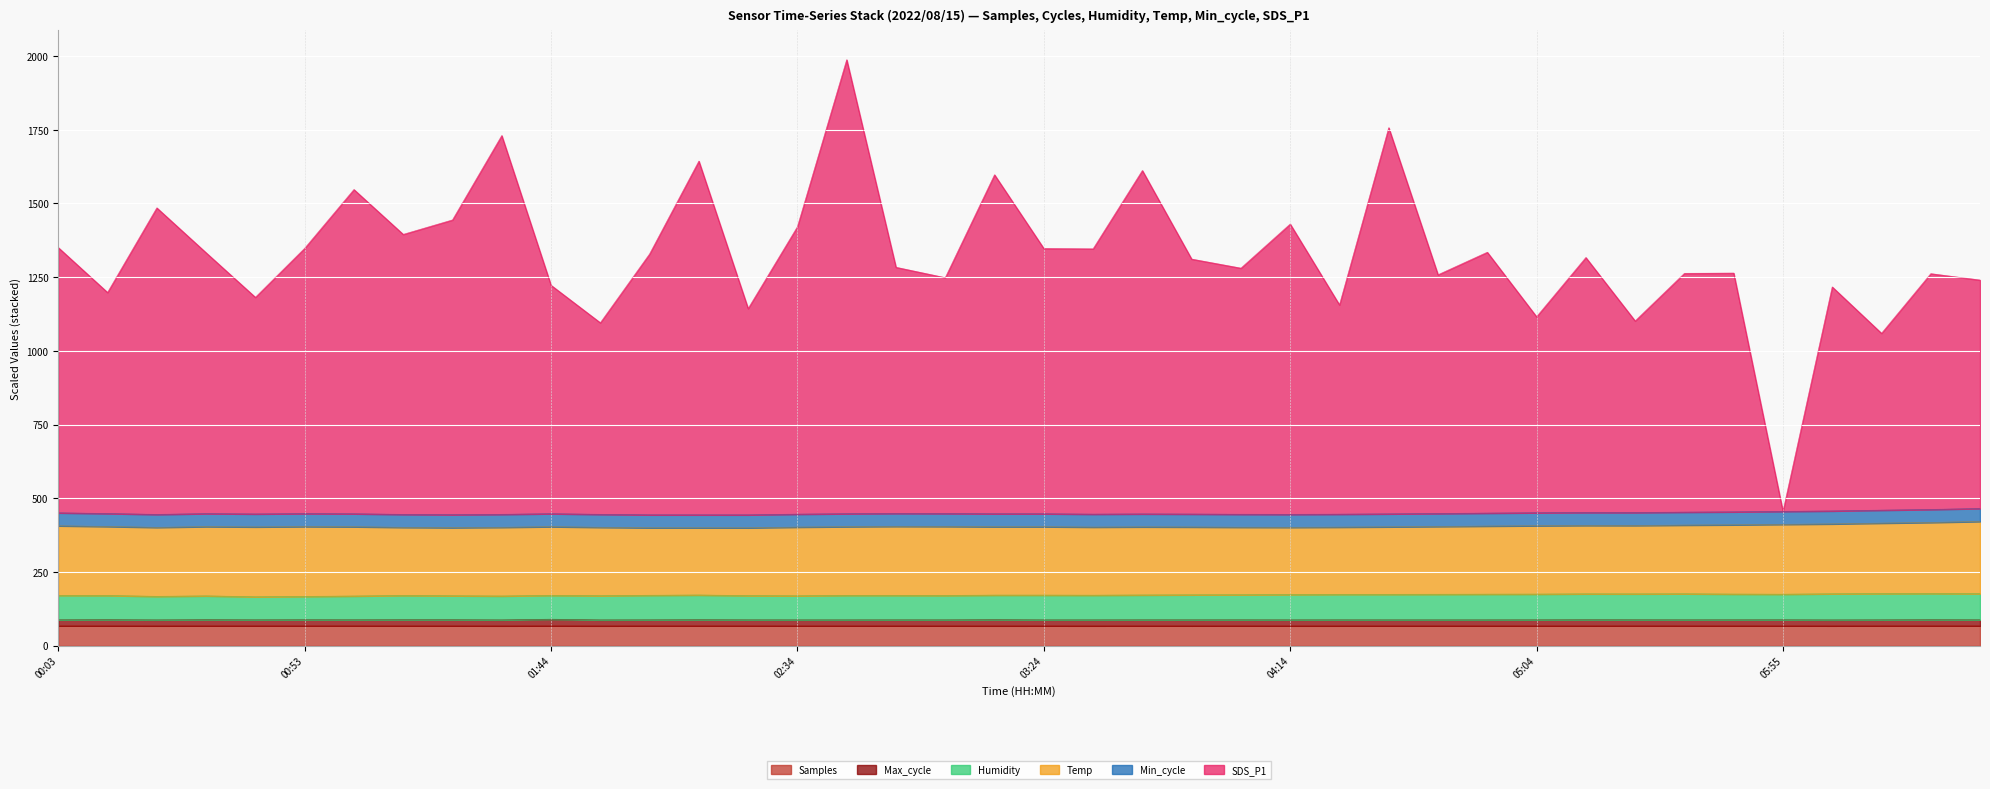

What position from the right is 03:24?

20